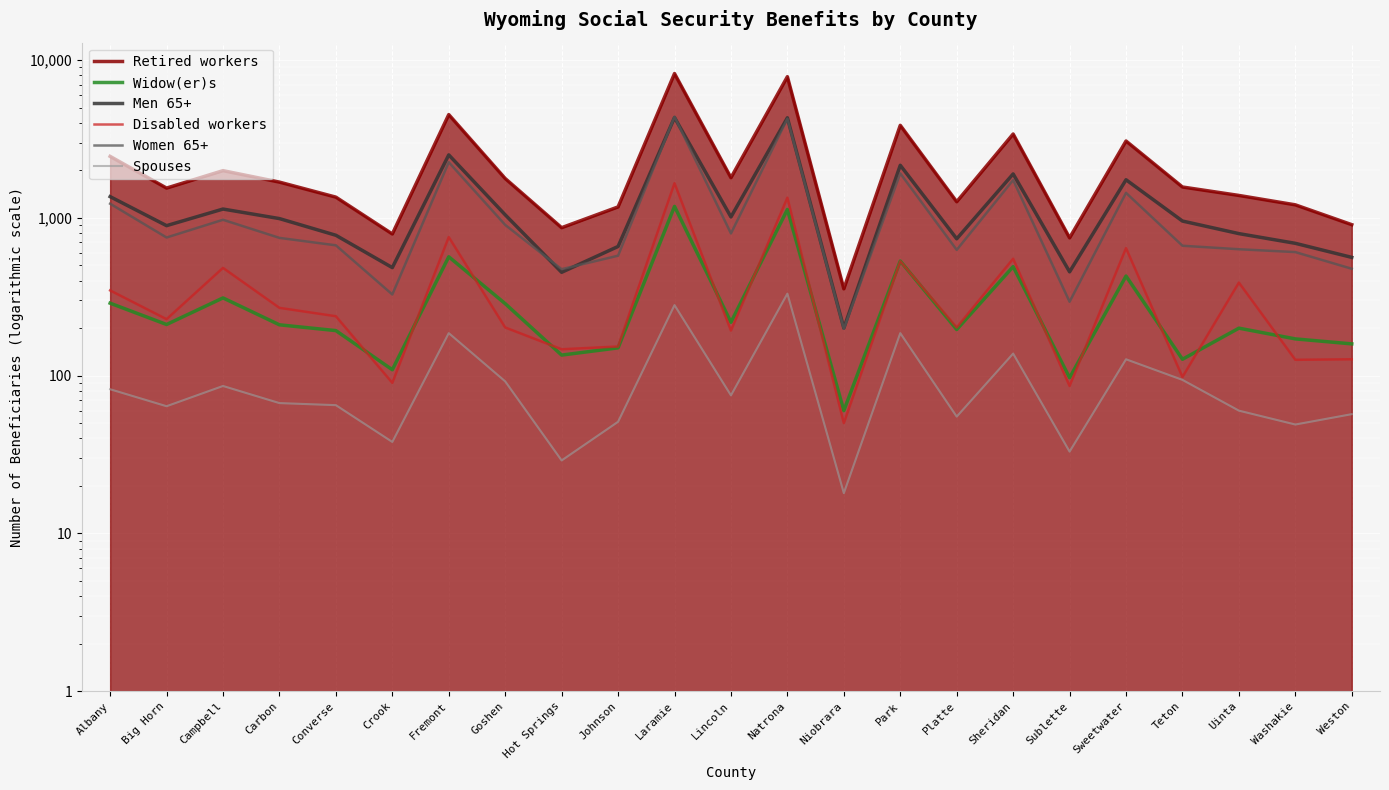

How many interior local peaks does the Disabled workers series have?

8